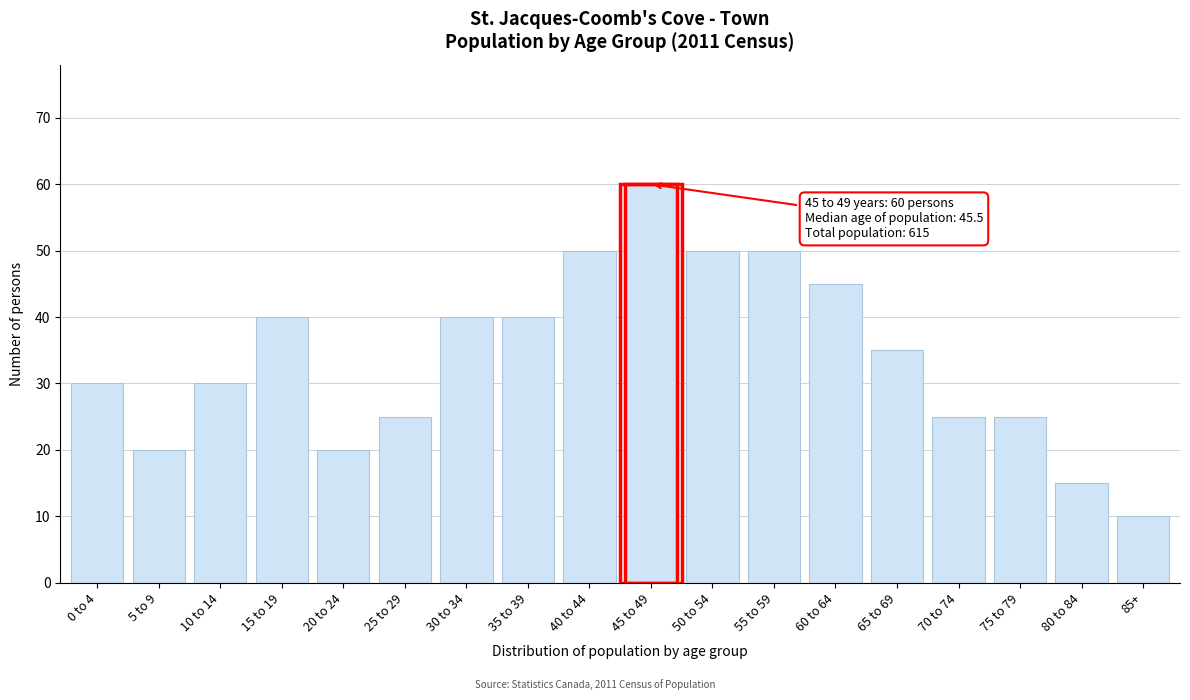

Reading left to right, extract all data points from this chart.

0 to 4=30	5 to 9=20	10 to 14=30	15 to 19=40	20 to 24=20	25 to 29=25	30 to 34=40	35 to 39=40	40 to 44=50	45 to 49=60	50 to 54=50	55 to 59=50	60 to 64=45	65 to 69=35	70 to 74=25	75 to 79=25	80 to 84=15	85+=10